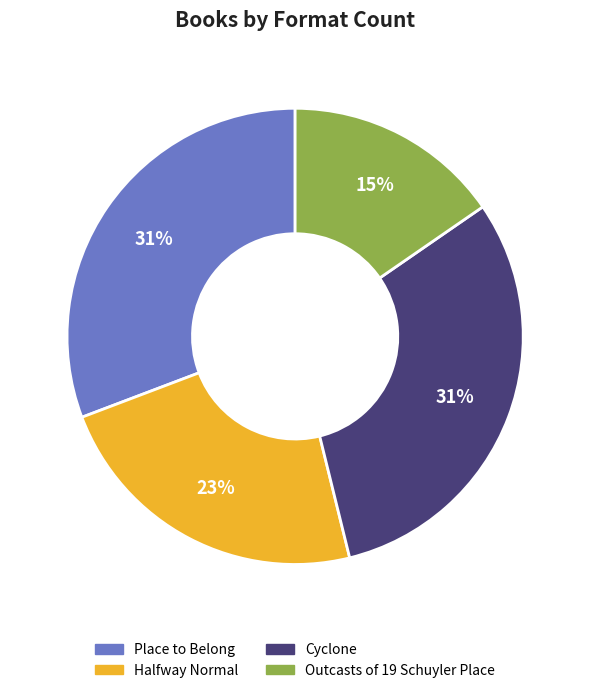

What is the ratio of the value at Place to Belong to the value at Halfway Normal?

1.3